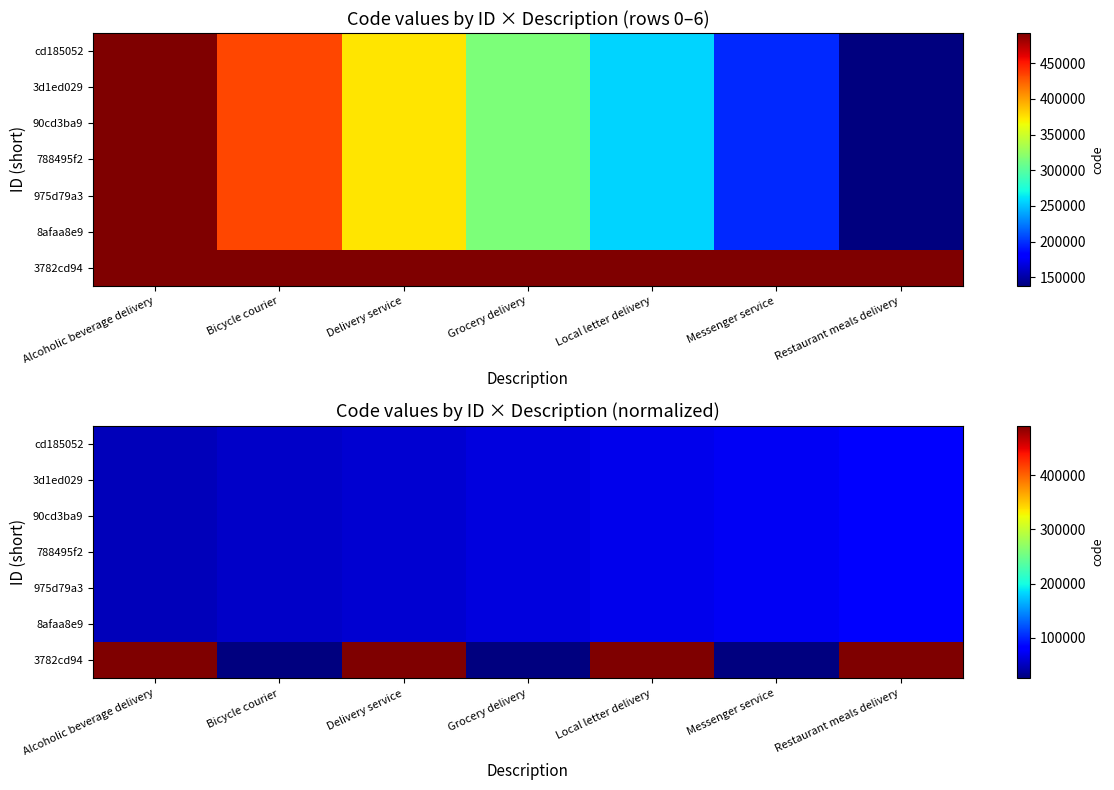

The cd185052 series shows 92715.0 at Delivery service. True or false?

False